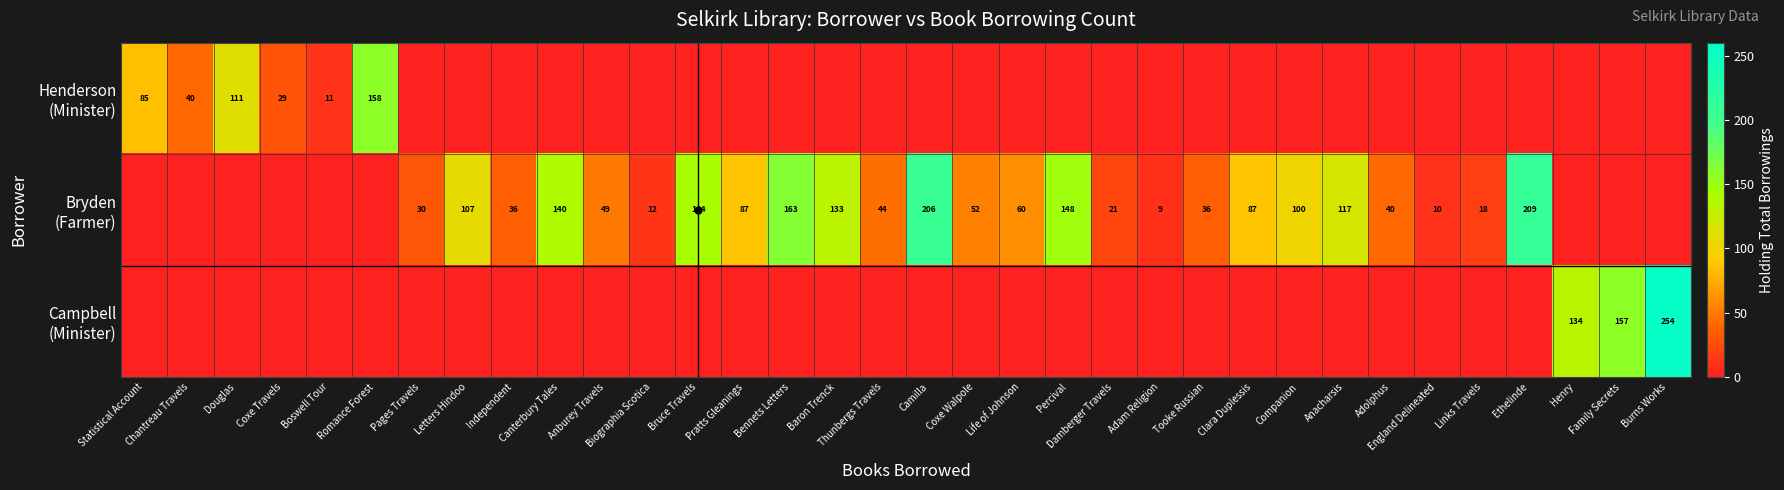

Between Independent and Camilla, which series saw the biggest shift?

Bryden (Farmer)